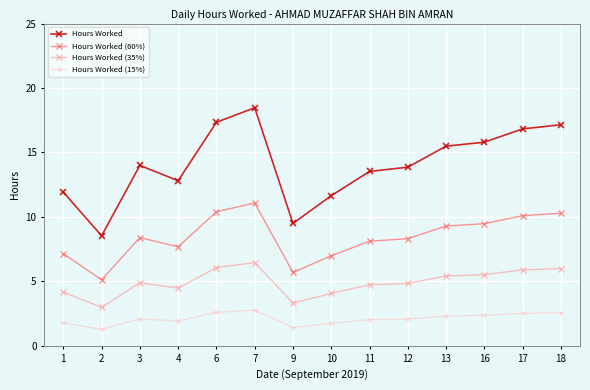

True or false: Hours Worked (60%) and Hours Worked (15%) intersect in this chart.

False